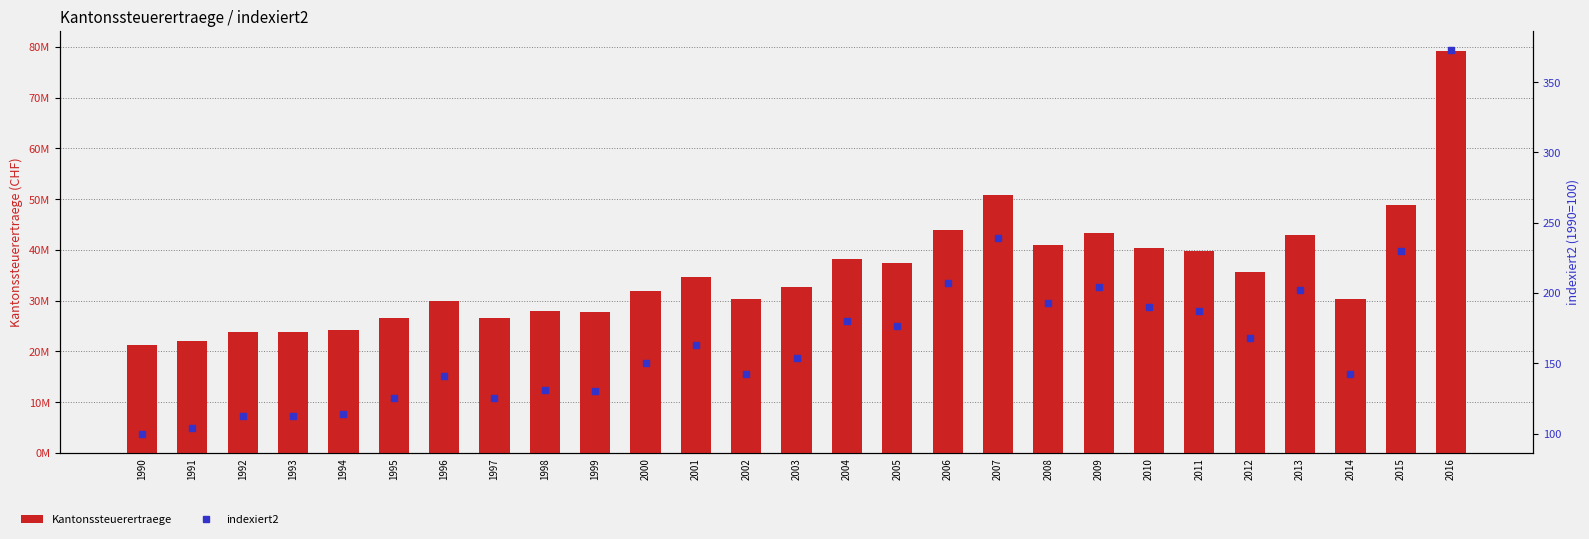

Reading right to left, list all the values displayed in this chart.

Kantonssteuerertraege: 79178504.0	48767603.0	30232728.0	42923552.0	35639500.0	39736281.0	40427702.0	43394788.0	40896858.0	50802429.0	43995666.0	37427328.0	38222465.0	32679035.0	30224000.0	34569000.0	31885000.0	27696000.0	27854000.0	26646000.0	30002000.0	26559000.0	24250000.0	23837000.0	23895000.0	22100000.0	21237000.0
indexiert2: 372.8	229.6	142.4	202.1	167.8	187.1	190.4	204.3	192.6	239.2	207.2	176.2	180.0	153.9	142.3	162.8	150.1	130.4	131.2	125.5	141.3	125.1	114.2	112.2	112.5	104.1	100.0